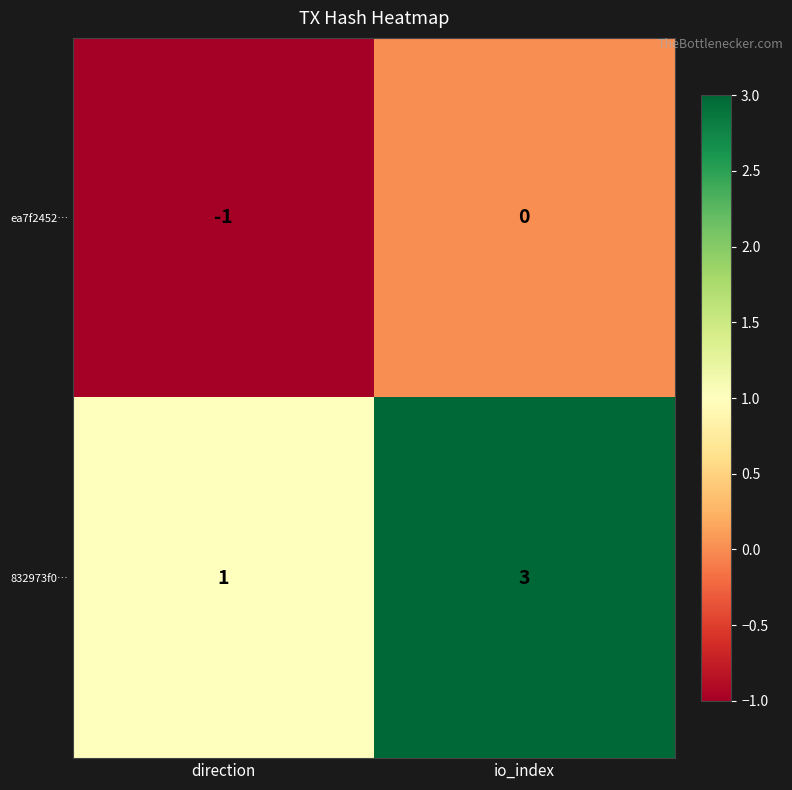

Rank the series by their maximum value, from highest to lowest.

832973f0…, ea7f2452…